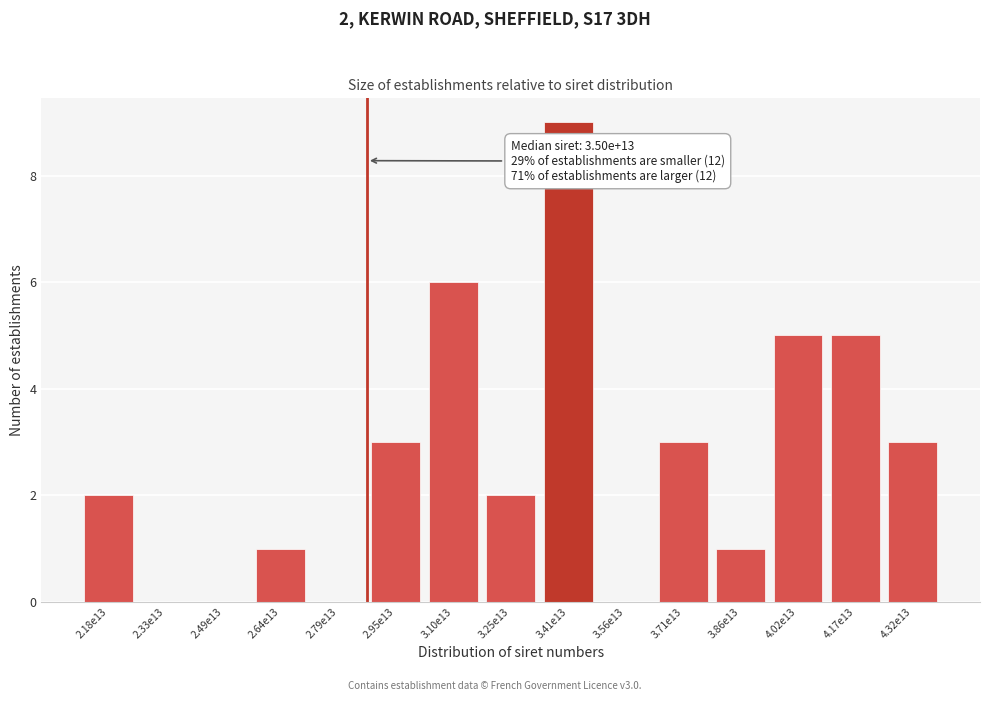

Reading left to right, list all the values displayed in this chart.

2.18e13=2	2.33e13=0	2.49e13=0	2.64e13=1	2.79e13=0	2.95e13=3	3.10e13=6	3.25e13=2	3.41e13=9	3.56e13=0	3.71e13=3	3.86e13=1	4.02e13=5	4.17e13=5	4.32e13=3